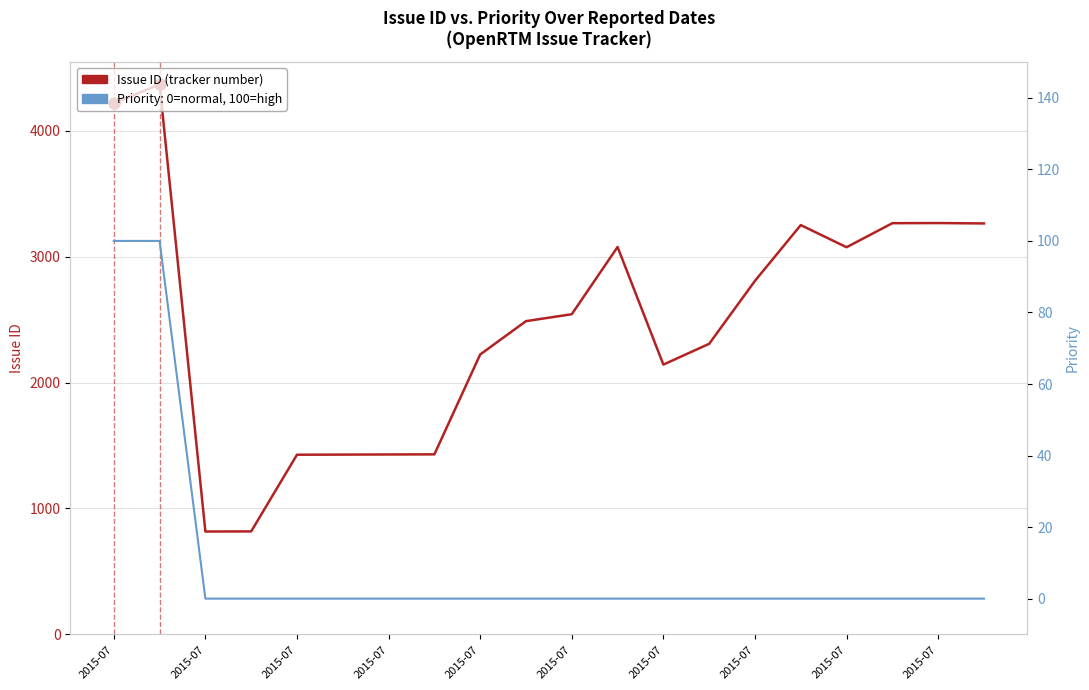

List the series in order of their peak value, lowest first.

Priority (0=normal, 100=high), Issue ID